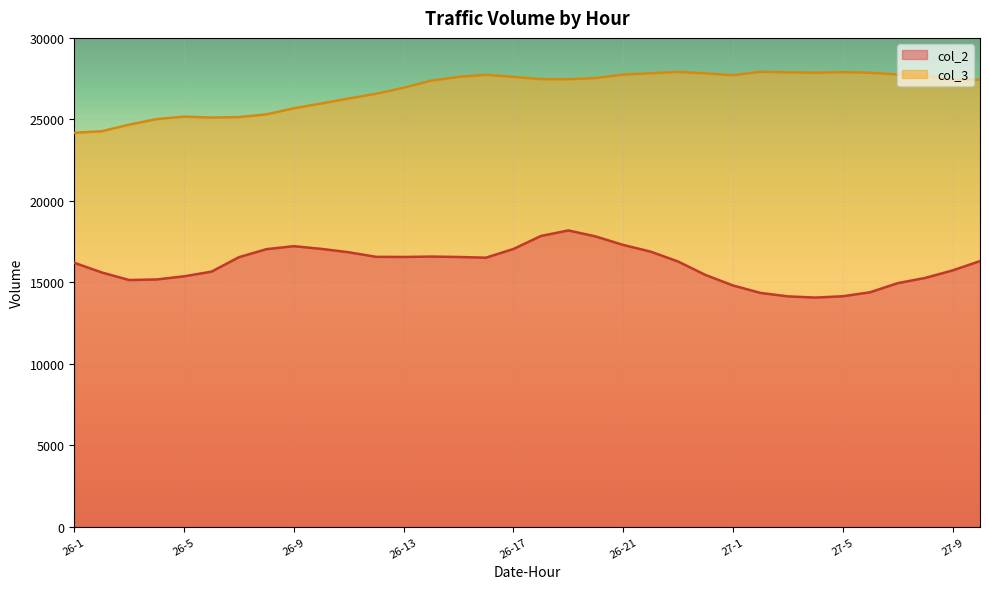

Is the value of col_2 at 26-17 greater than the value of col_3 at 26-17?

No